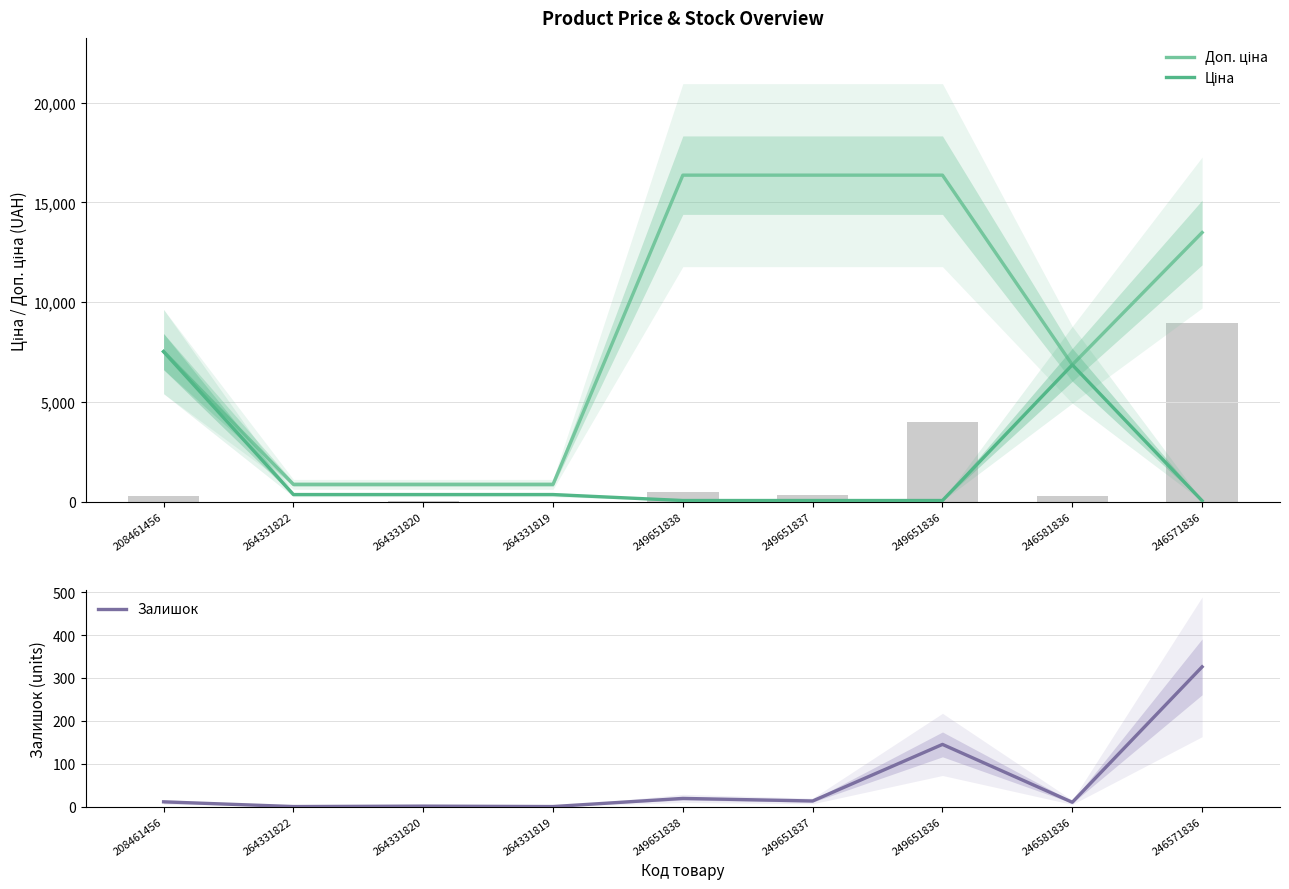

Is the value of Ціна at 264331822 greater than the value of Доп. ціна at 249651837?

No